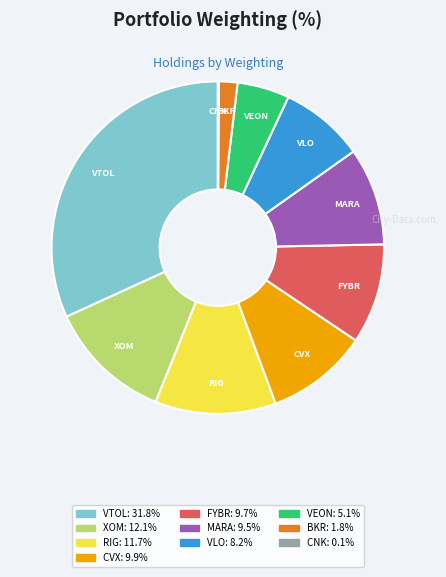

Is there any slice that represents more than half of the pie?

No